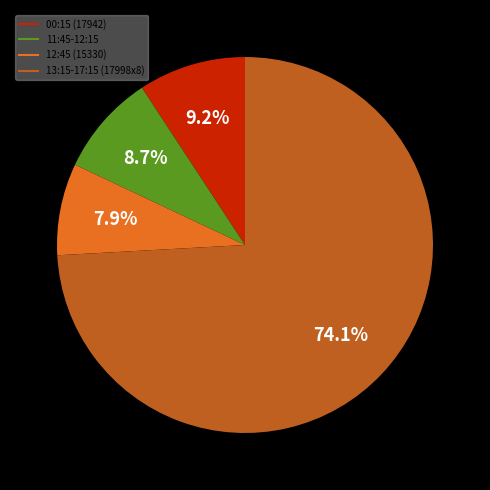

To the nearest percent, what is the difference between the largest and smallest slice percentages?

66%